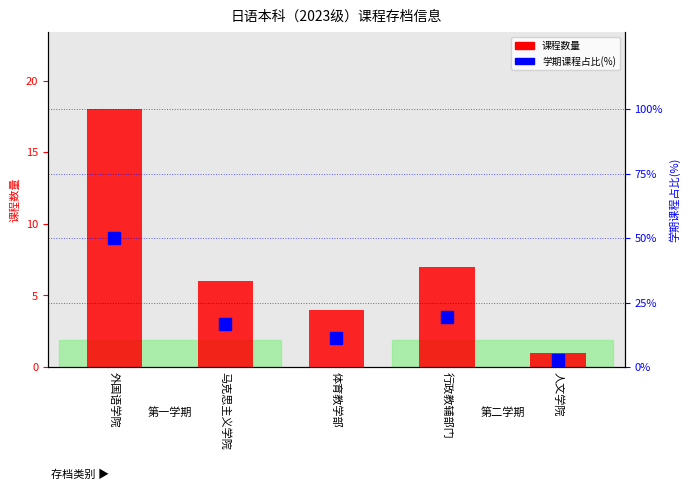

What is the highest value of the 学期课程占比(%) series?

50.0